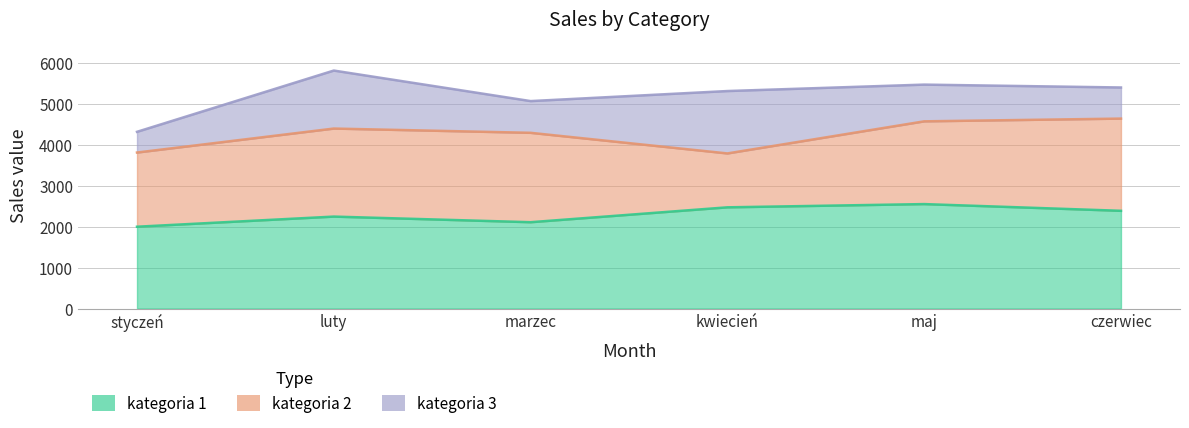

Reading left to right, what are all the values shown in this chart?

kategoria 1: styczeń=1995.8	luty=2243.0	marzec=2106.0	kwiecień=2469.0	maj=2548.0	czerwiec=2384.0
kategoria 2: styczeń=1810.0	luty=2148.0	marzec=2181.0	kwiecień=1315.0	maj=2019.0	czerwiec=2250.0
kategoria 3: styczeń=505.4	luty=1415.0	marzec=774.0	kwiecień=1522.0	maj=896.0	czerwiec=759.0